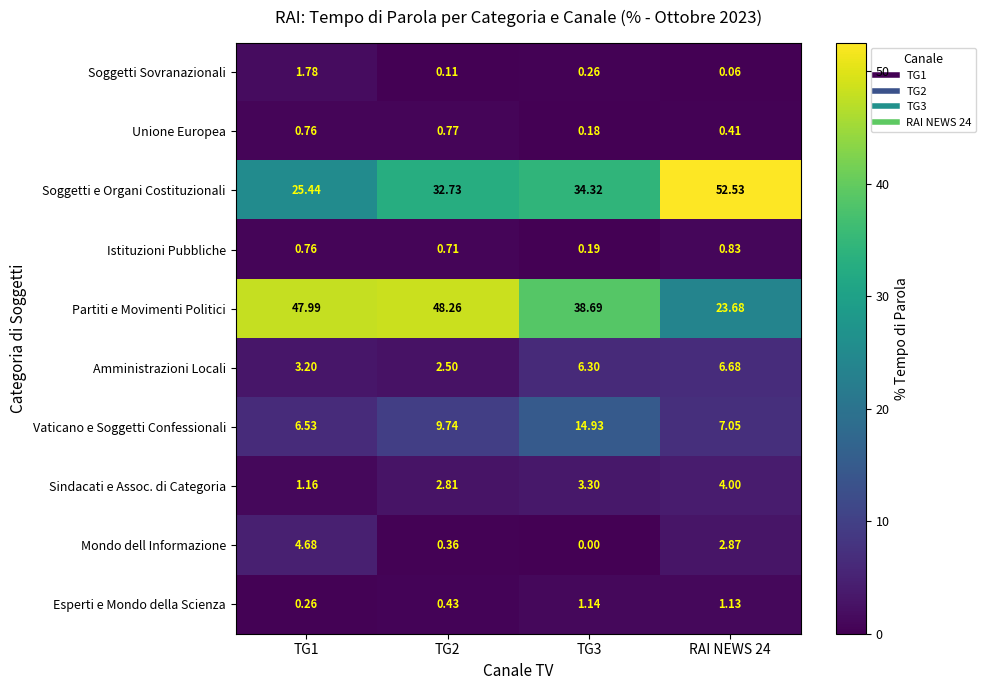

At which category does the chart reach its peak across all series?

RAI NEWS 24